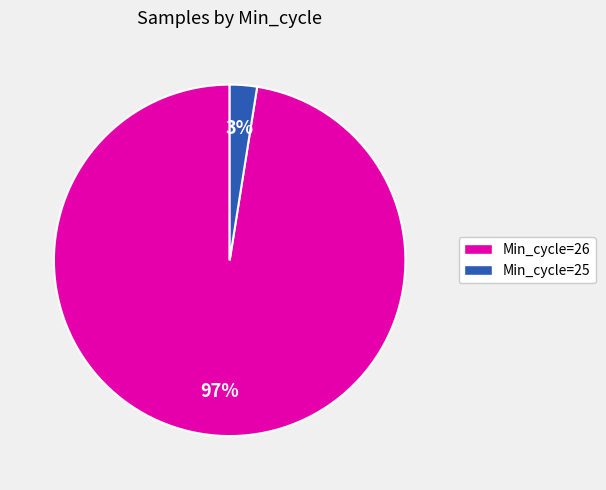

To the nearest percent, what is the combined percentage of Min_cycle=26 and Min_cycle=25?

100%